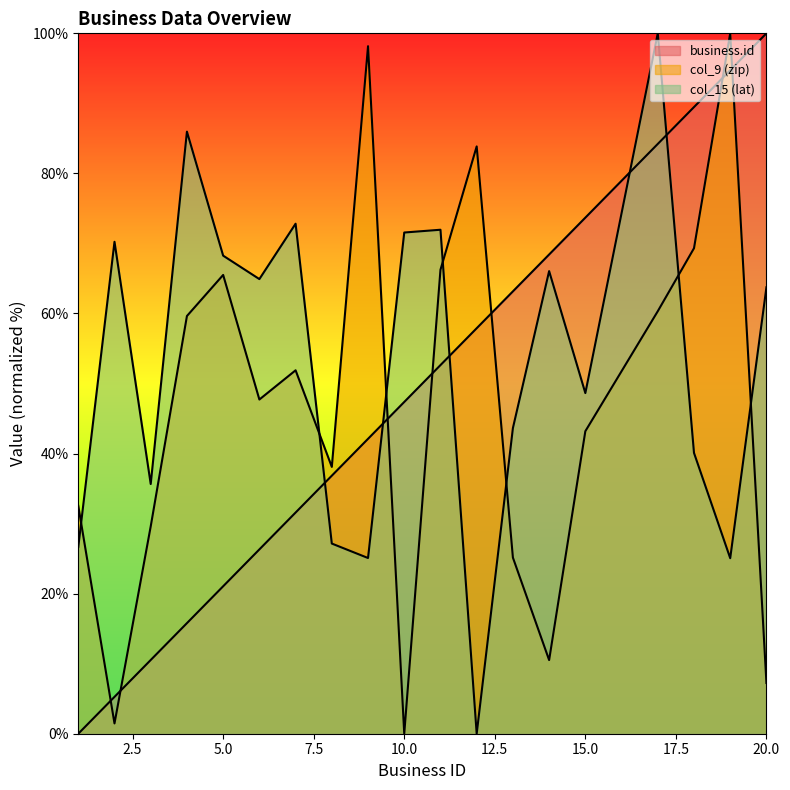

Which series has the largest range (max minus min)?

business.id